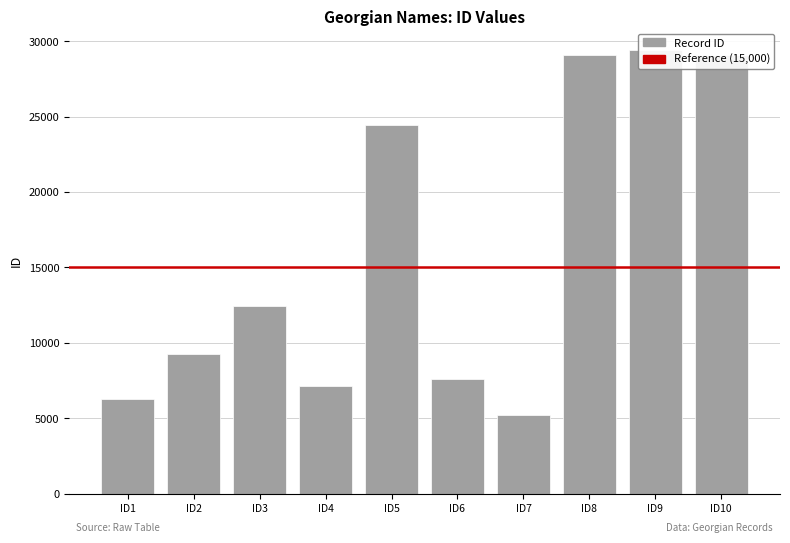

The value at ID2 is 9295. True or false?

True